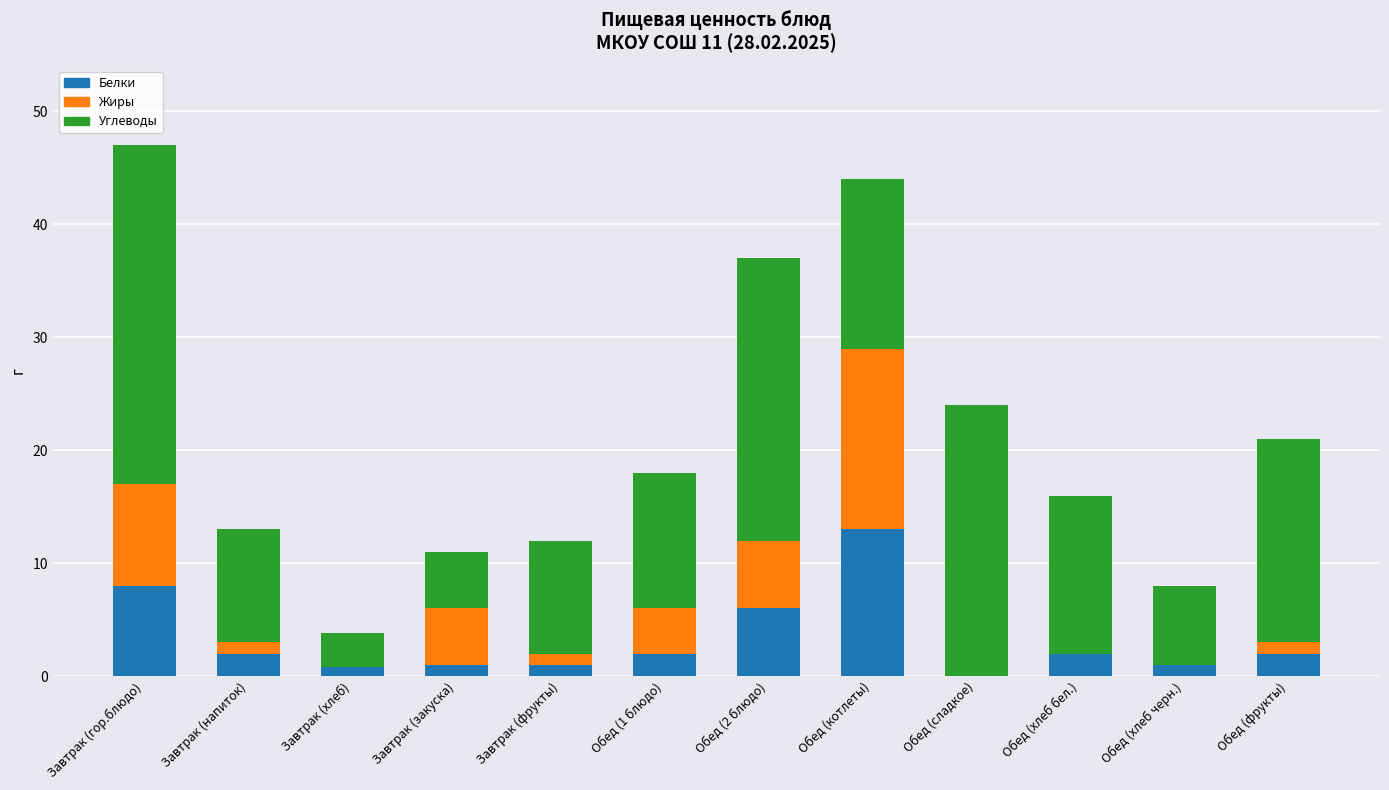

What is the total value across all series at Обед (фрукты)?

21.0